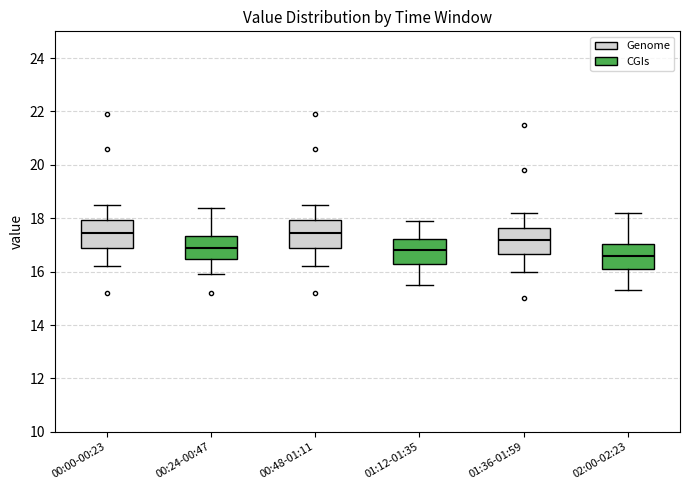

Reading left to right, transcribe this box plot: for each box, give where its median line is, the range the box spans, and where its two whiskers end, as read against the y-axis. The values are not printed on the chart, so give them approximately, as read against the axis.

00:00-00:23: median 17.4, box 16.8 to 18.0, whiskers 16.2 to 18.6
00:24-00:47: median 17.0, box 16.4 to 17.4, whiskers 16.0 to 18.4
00:48-01:11: median 17.4, box 16.8 to 18.0, whiskers 16.2 to 18.6
01:12-01:35: median 16.8, box 16.4 to 17.2, whiskers 15.6 to 18.0
01:36-01:59: median 17.2, box 16.6 to 17.6, whiskers 16.0 to 18.2
02:00-02:23: median 16.6, box 16.2 to 17.0, whiskers 15.4 to 18.2